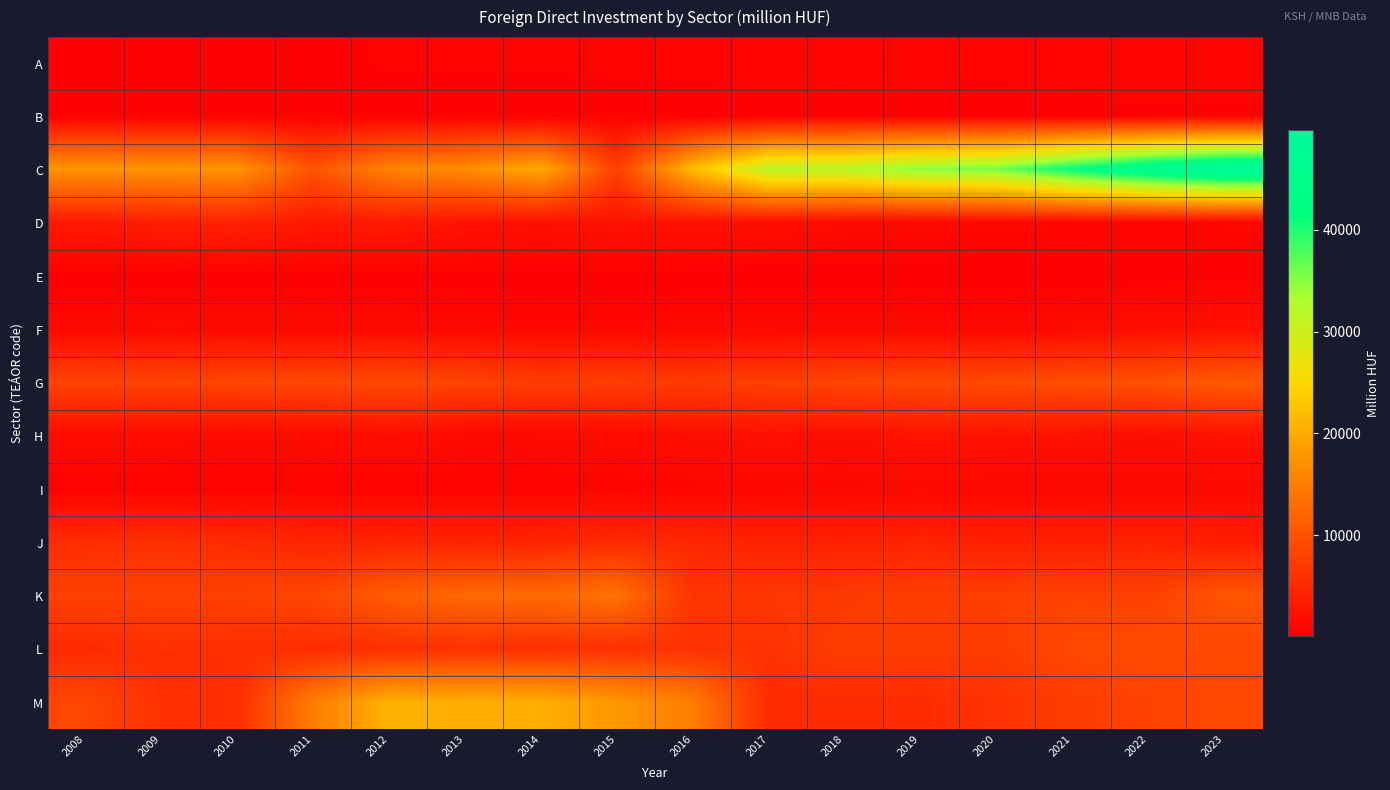

How many data points does each series have?

16